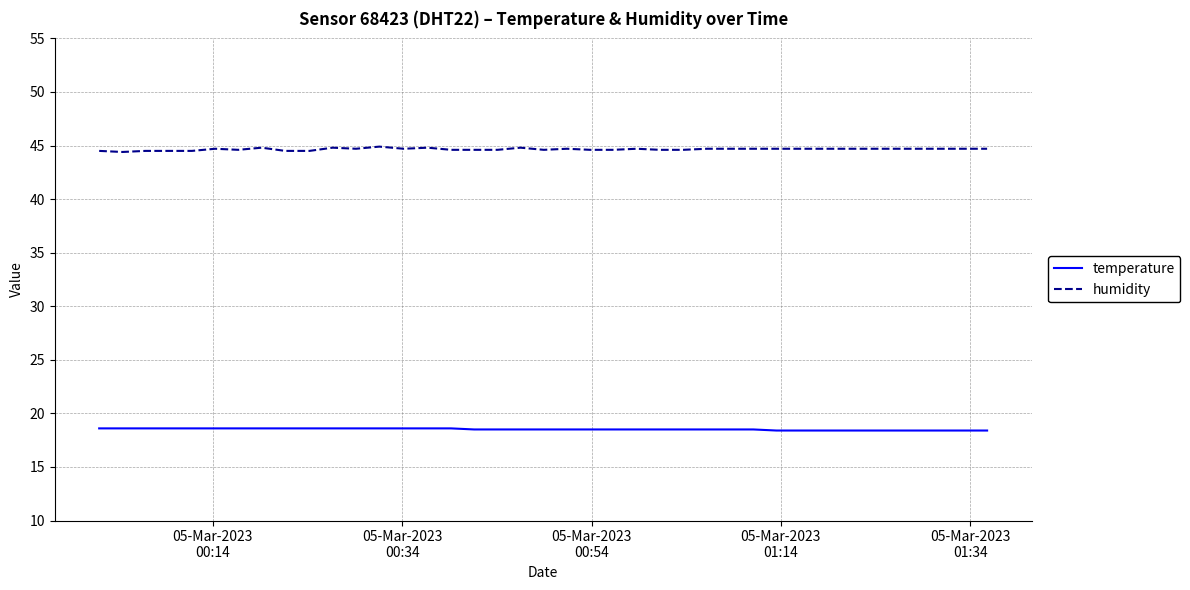

What is the smallest value displayed?

18.4